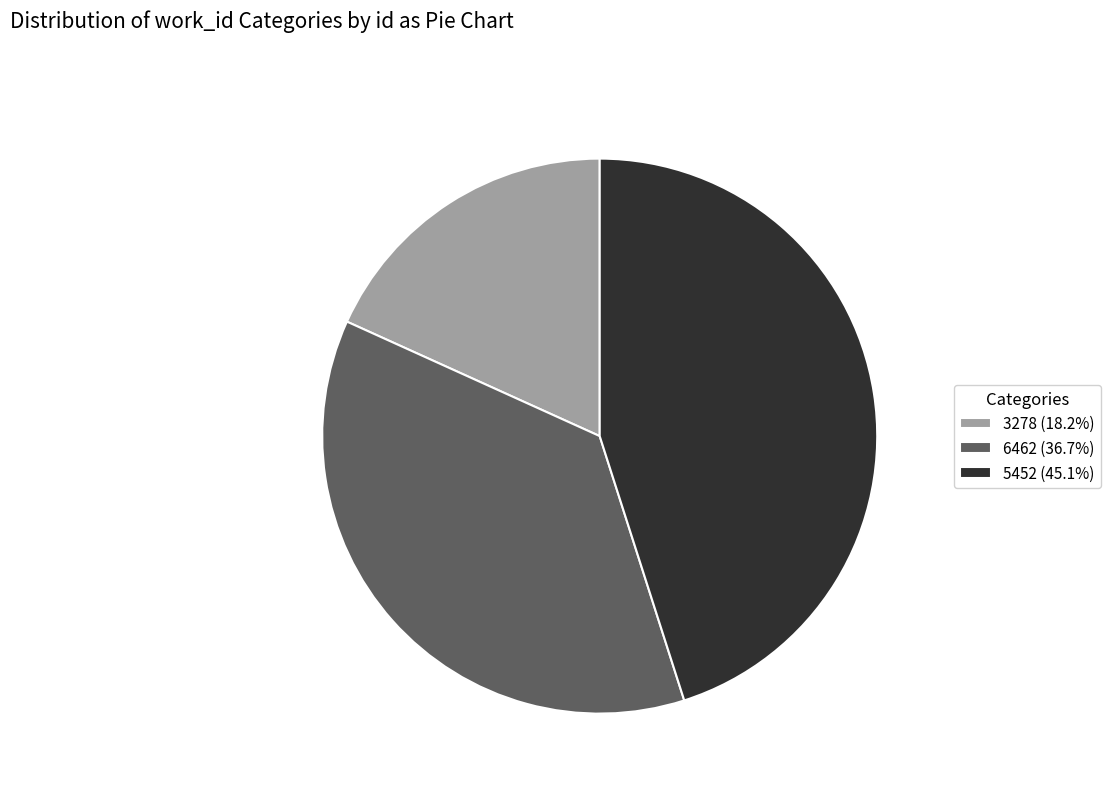

The 5452 slice represents 32% of the pie. True or false?

False